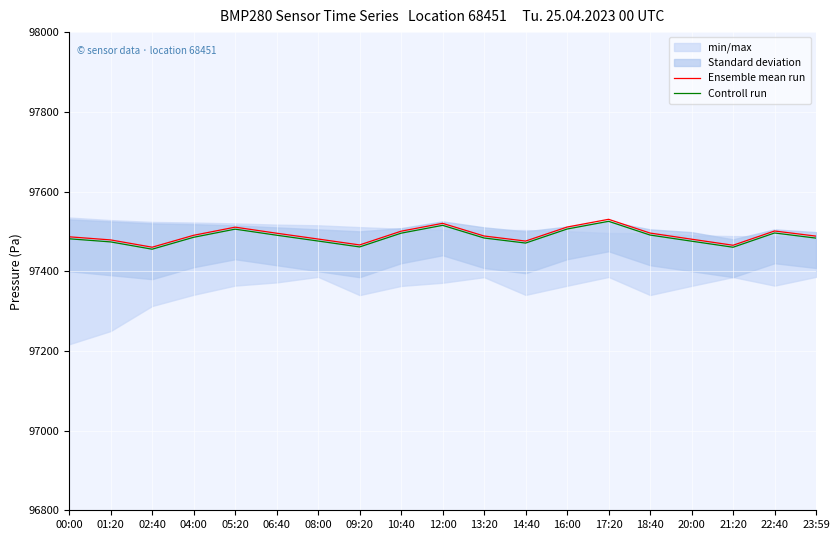

Rank the series at 09:20 from highest to lowest value.

Ensemble mean run, Controll run